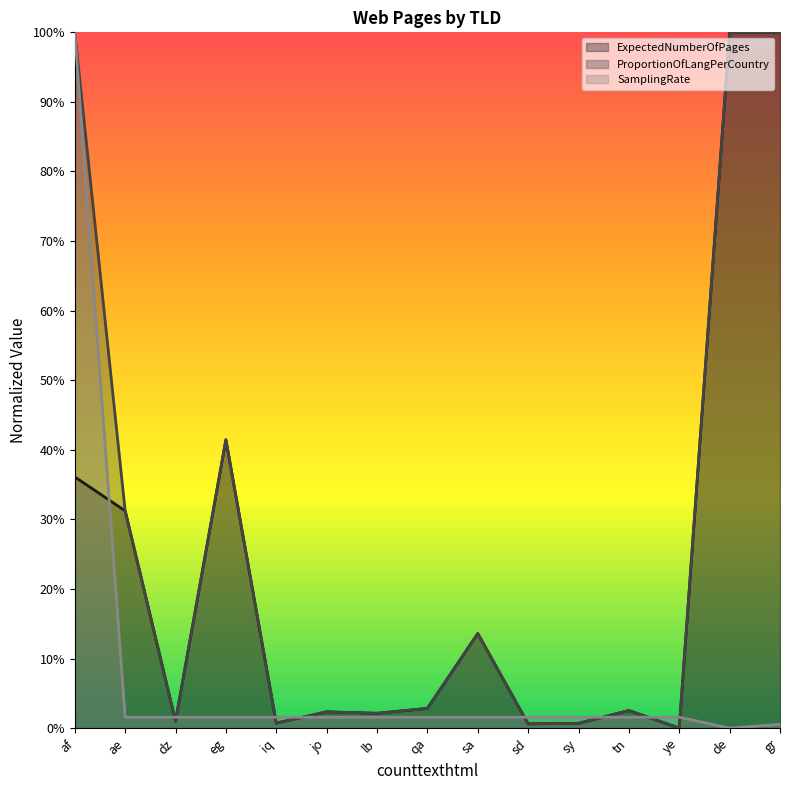

Which series ends up on top after the final intersection of ProportionOfLangPerCountry and ExpectedNumberOfPages?

ProportionOfLangPerCountry